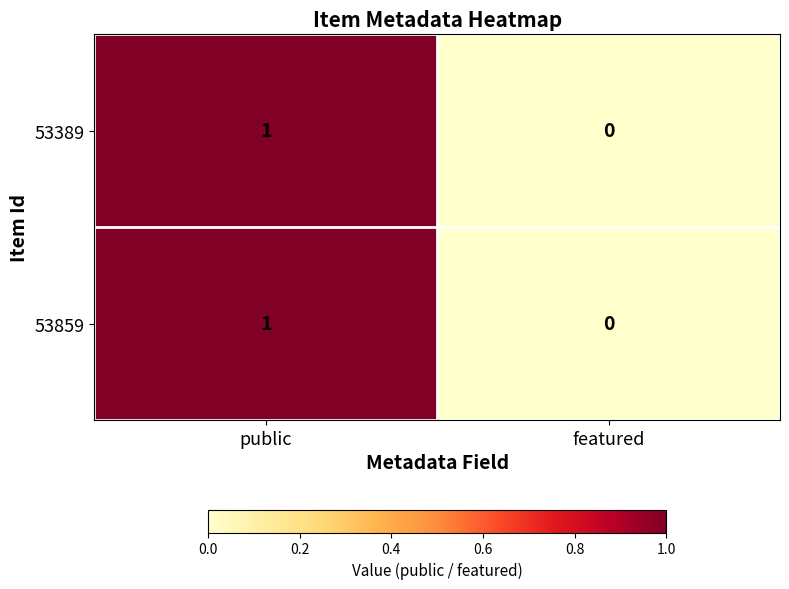

Is it true that 53859 equals -1 at featured?

False